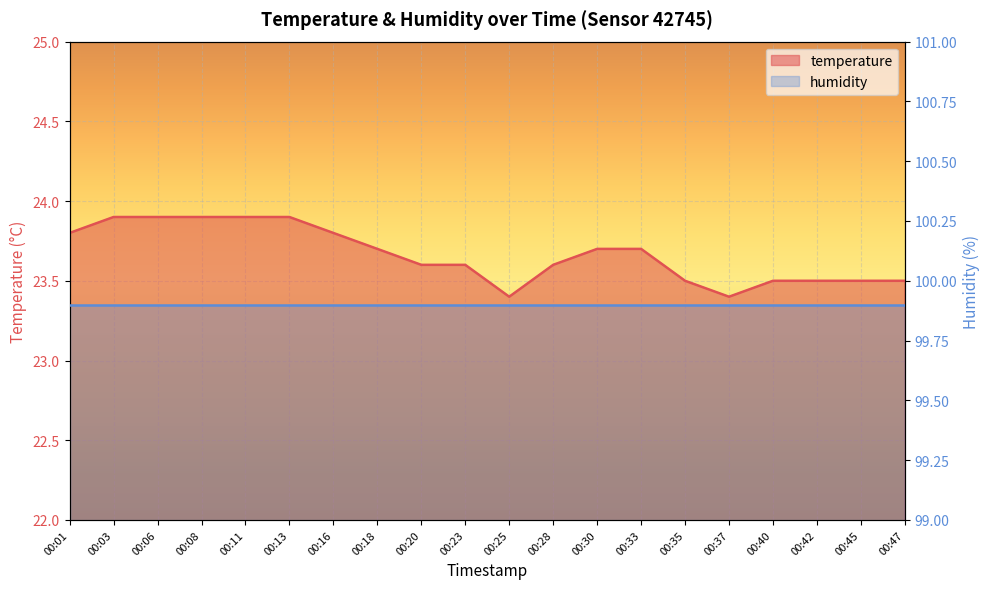

Which label corresponds to the smallest value in the chart?

00:25